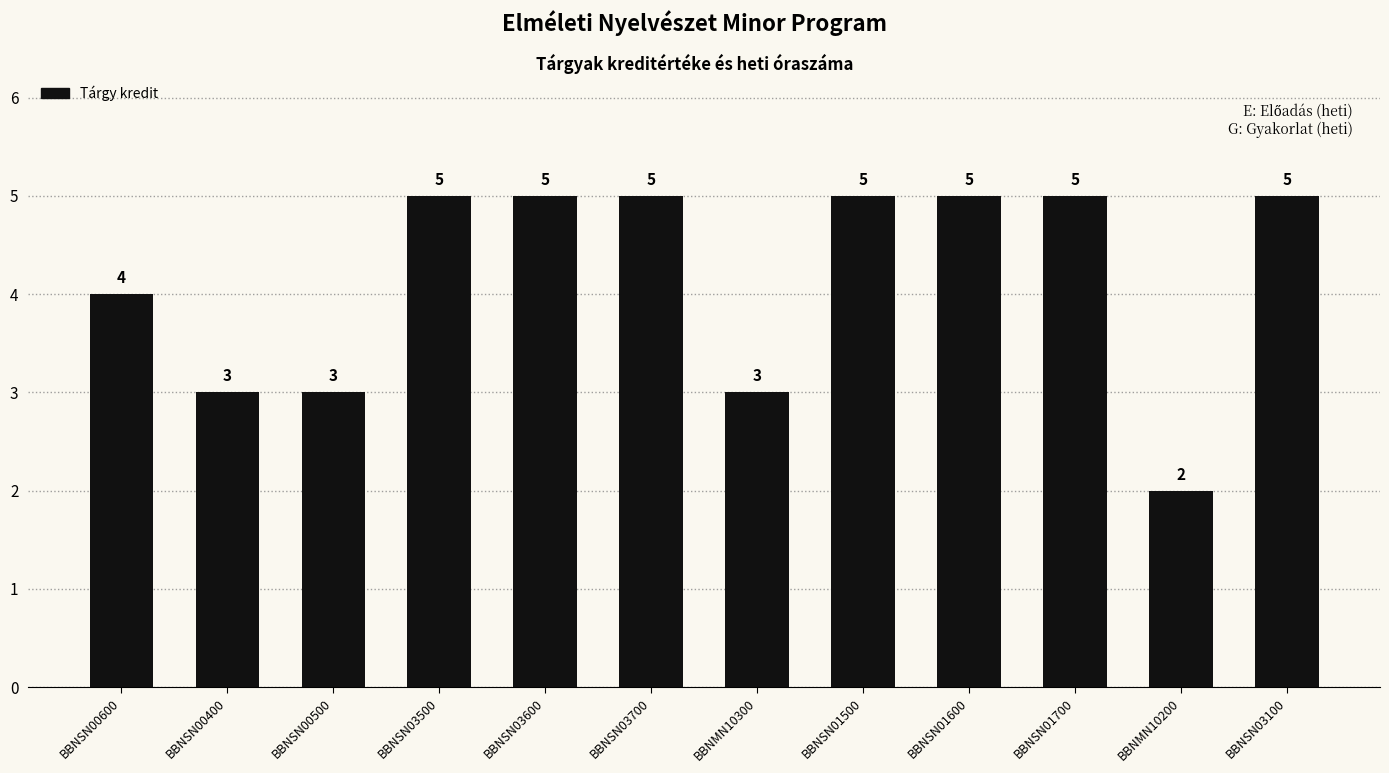

What is the greatest value displayed?

5